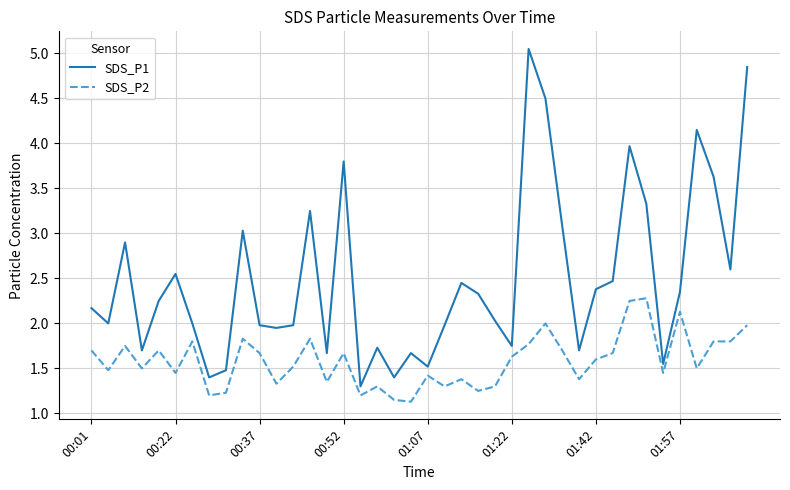

Which series has the widest spread of values?

SDS_P1